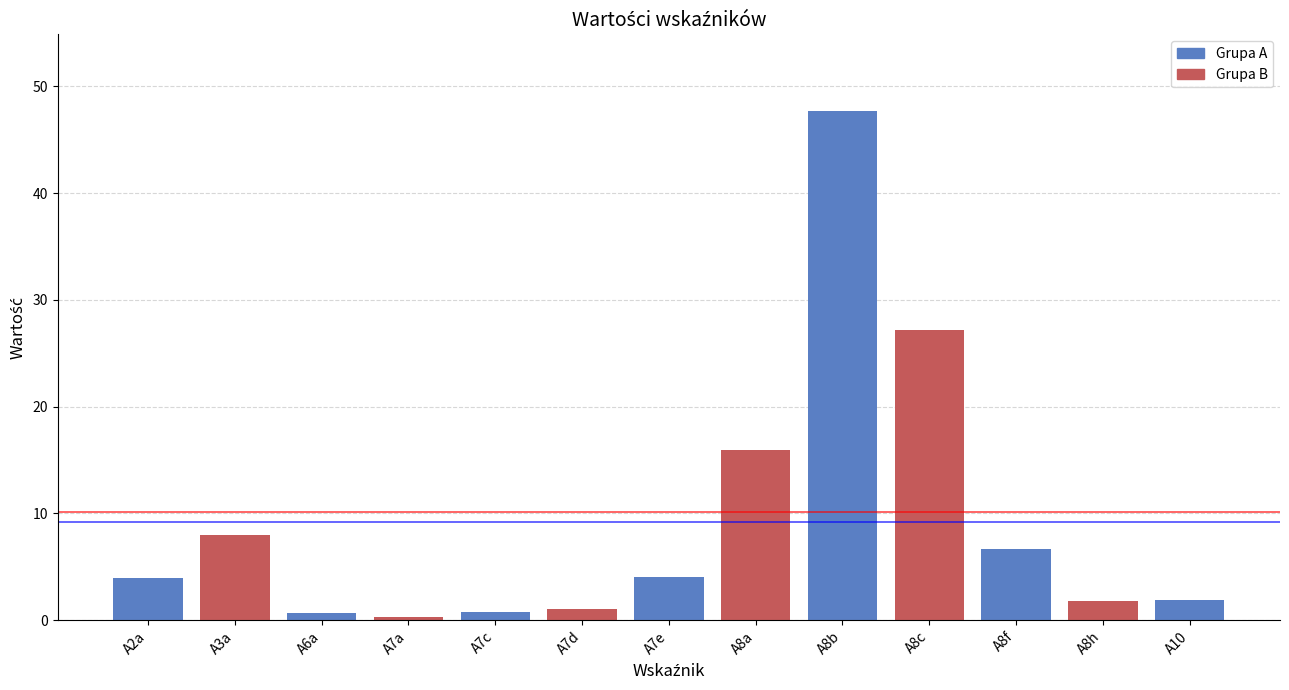

Is it true that the value at A8a is 4.3?

False